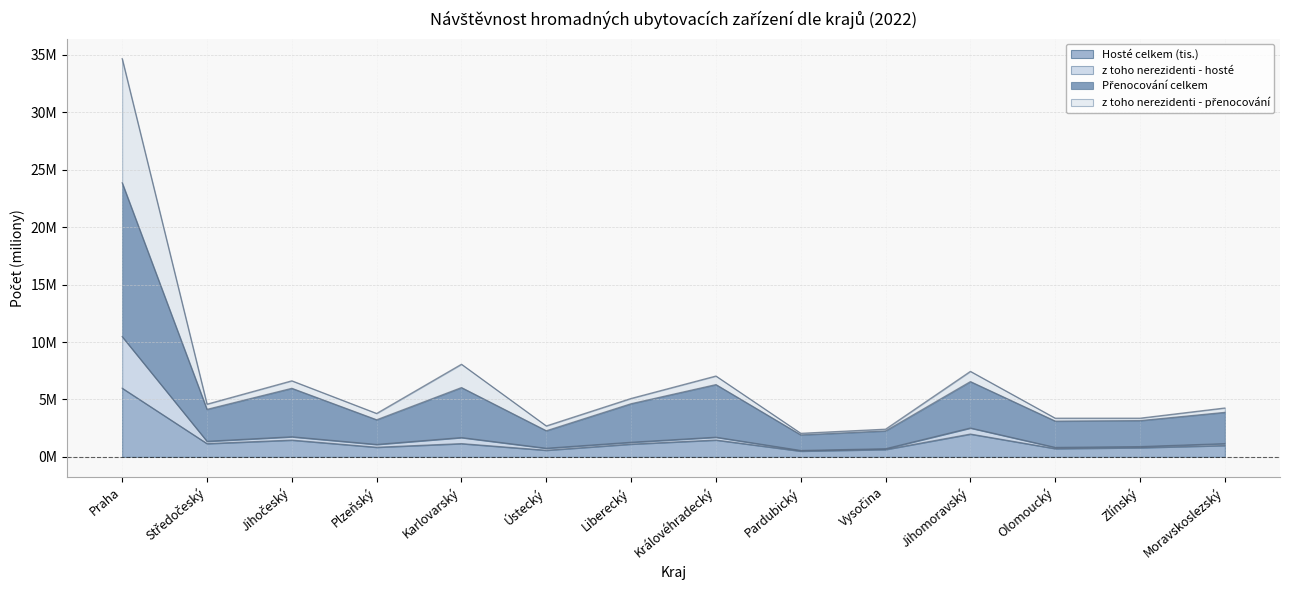

Which series has the widest spread of values?

z toho nerezidenti - přenocování